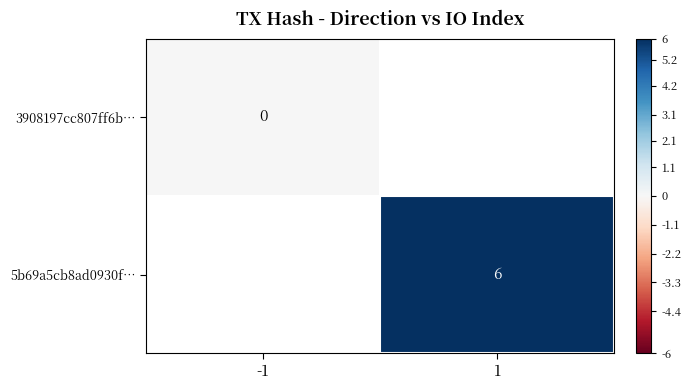

Is it true that 5b69a5cb8ad0930f… equals 9.4 at 1?

False